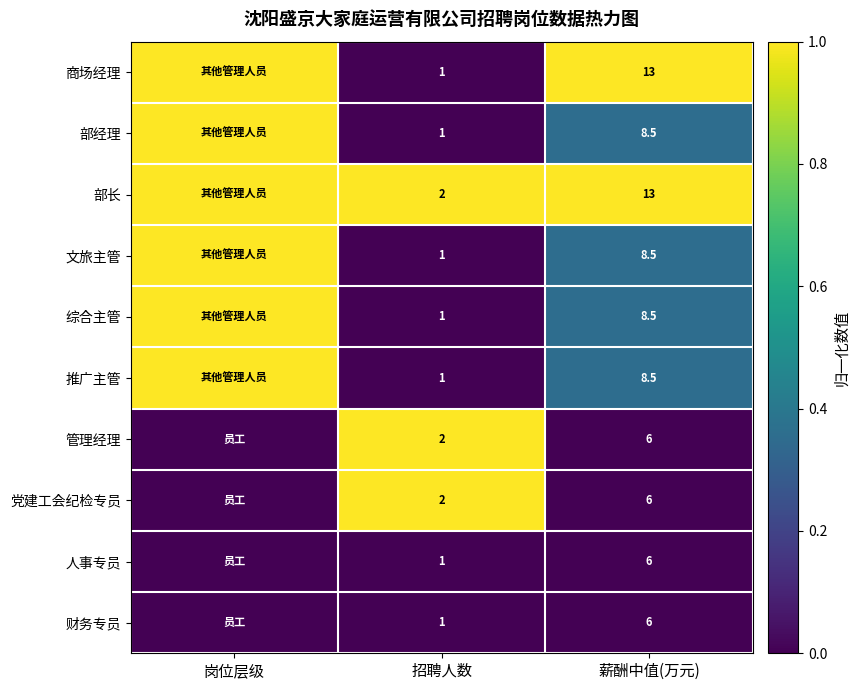

Is the value of 文旅主管 at 招聘人数 greater than the value of 综合主管 at 薪酬中值(万元)?

No